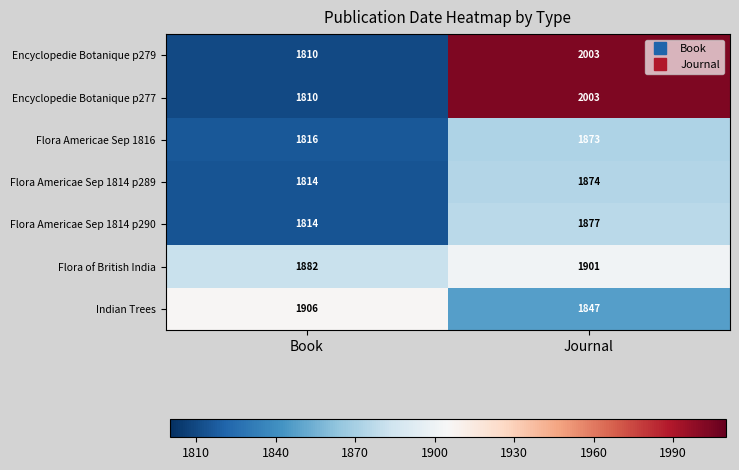

What is the approximate value of Encyclopedie Botanique p279 at Book, to the nearest 10?

1810